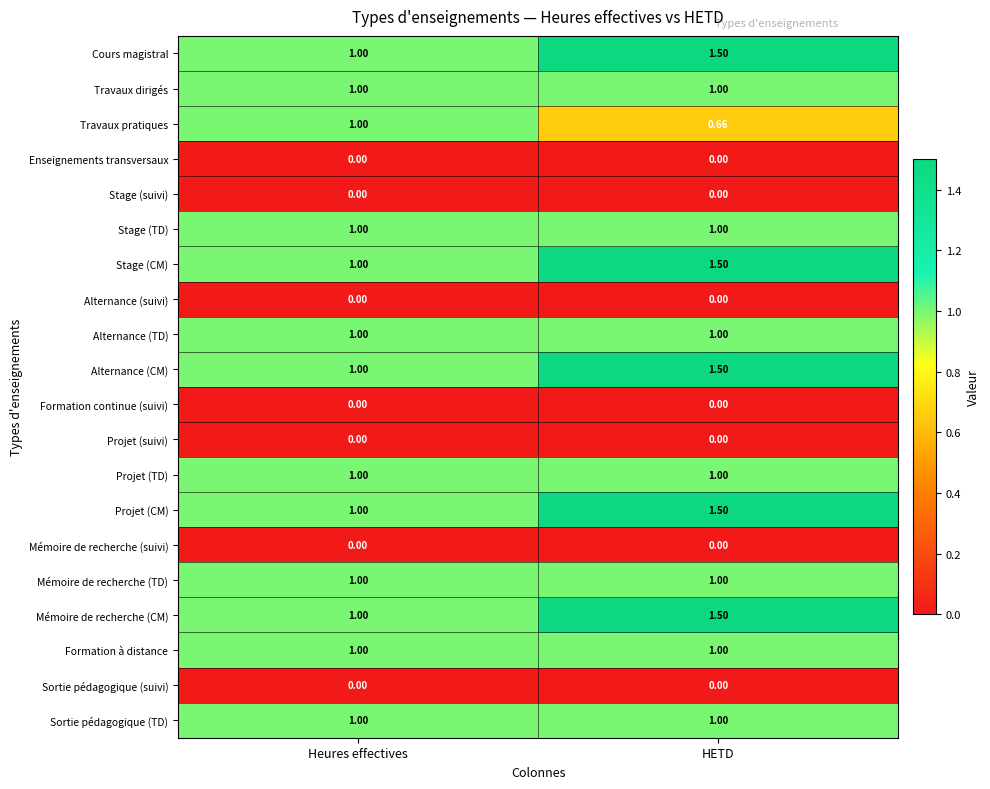

At which category does the chart reach its peak across all series?

HETD